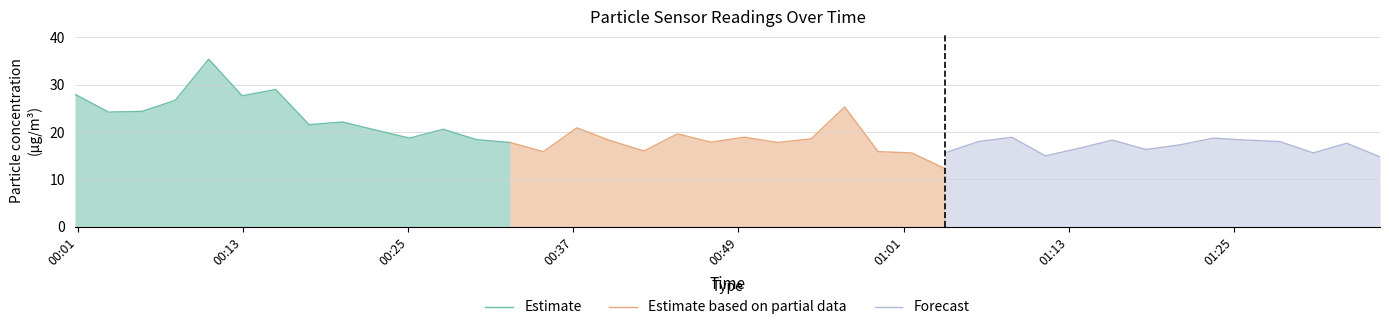

What is the highest value of the Estimate based on partial data series?

25.3